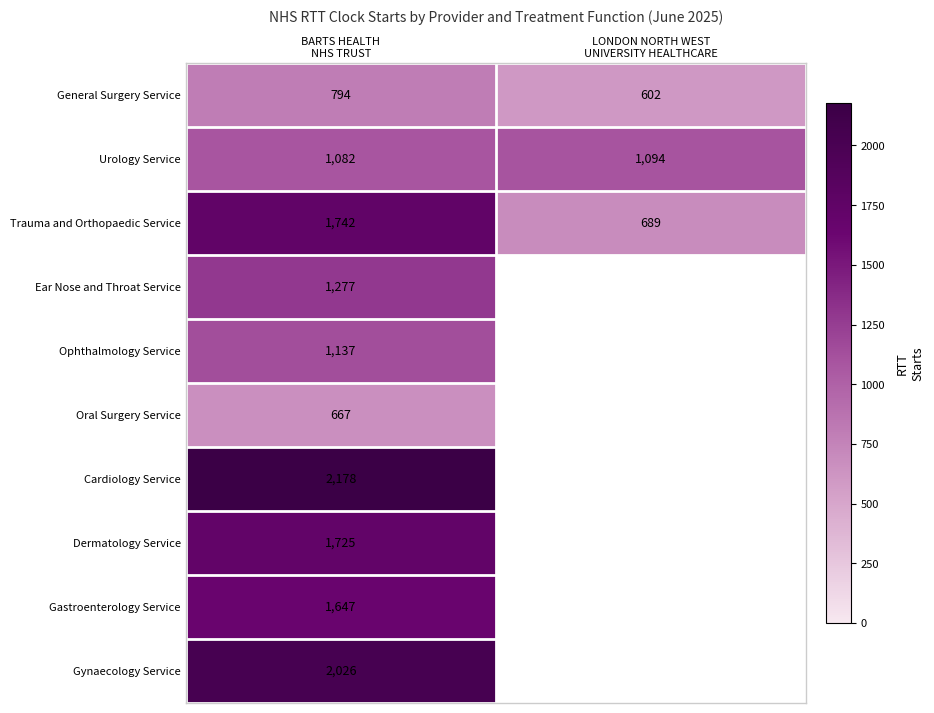

What is the minimum value for Trauma and Orthopaedic Service?

689